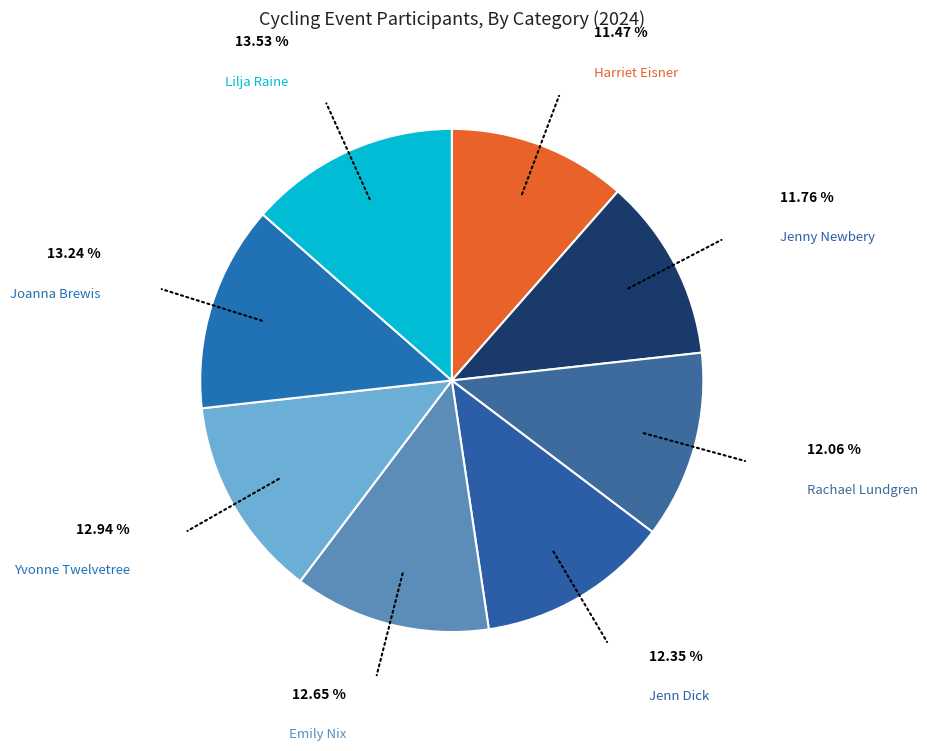

What is the smallest slice in the pie chart?

Harriet Eisner